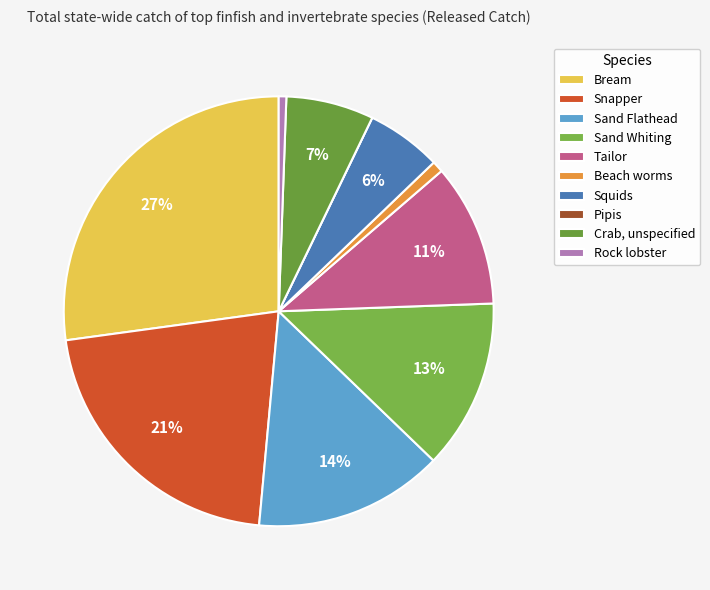

Approximately how many times larger is the value at Beach worms compared to Sand Whiting?

0.1